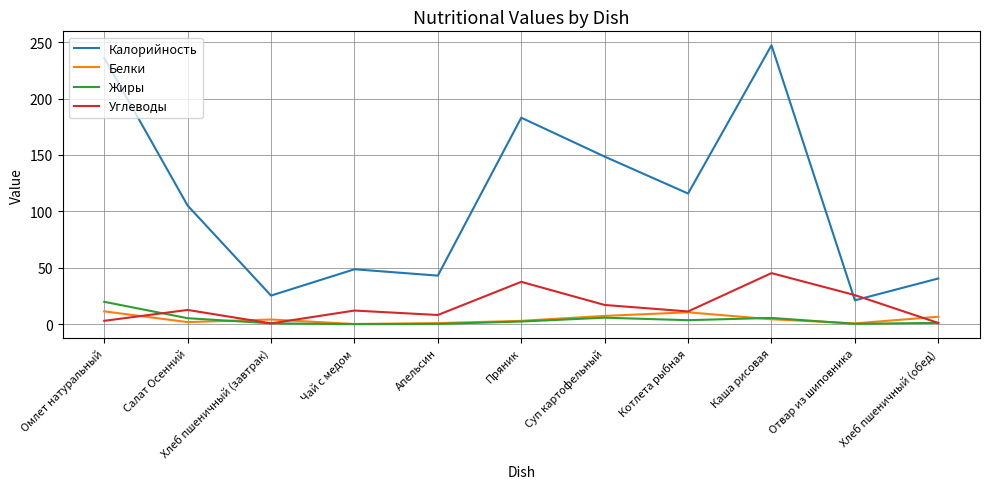

What is the maximum value shown in the chart?

247.2